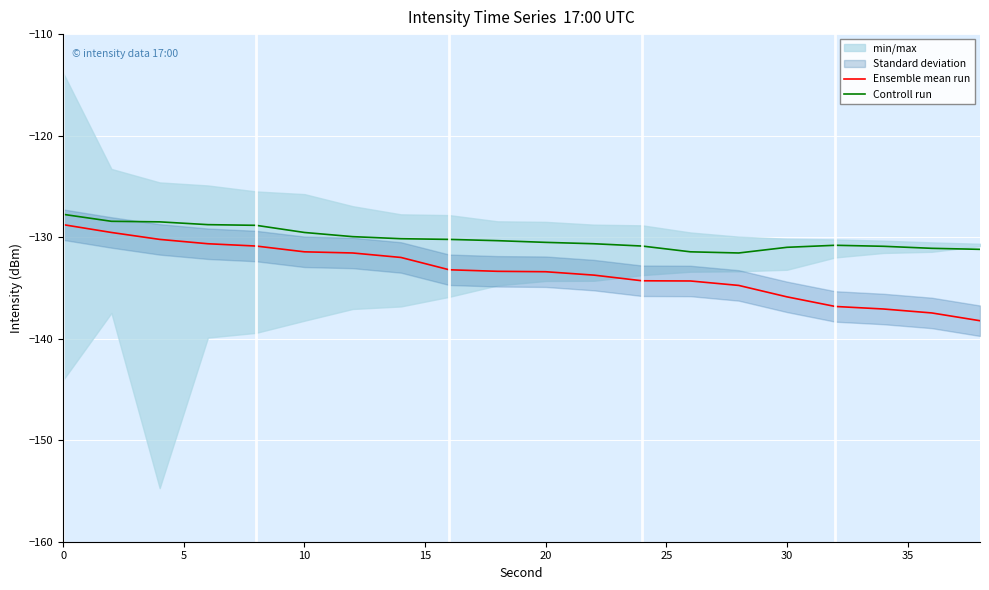

True or false: Controll run and Ensemble mean run cross at least once.

False